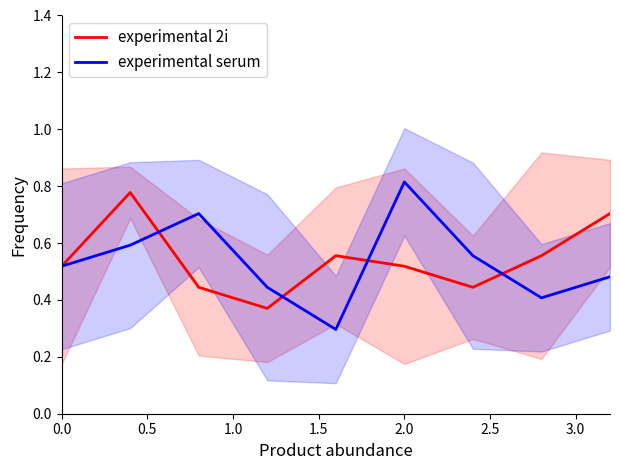

Reading right to left, transcribe all the data shown in this chart.

experimental 2i: 0.7	0.6	0.4	0.5	0.6	0.4	0.4	0.8	0.5
experimental serum: 0.5	0.4	0.6	0.8	0.3	0.4	0.7	0.6	0.5